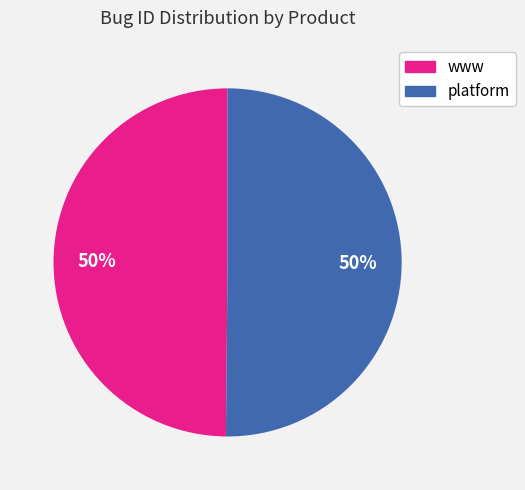

Combined, do platform and www account for over 50%?

Yes